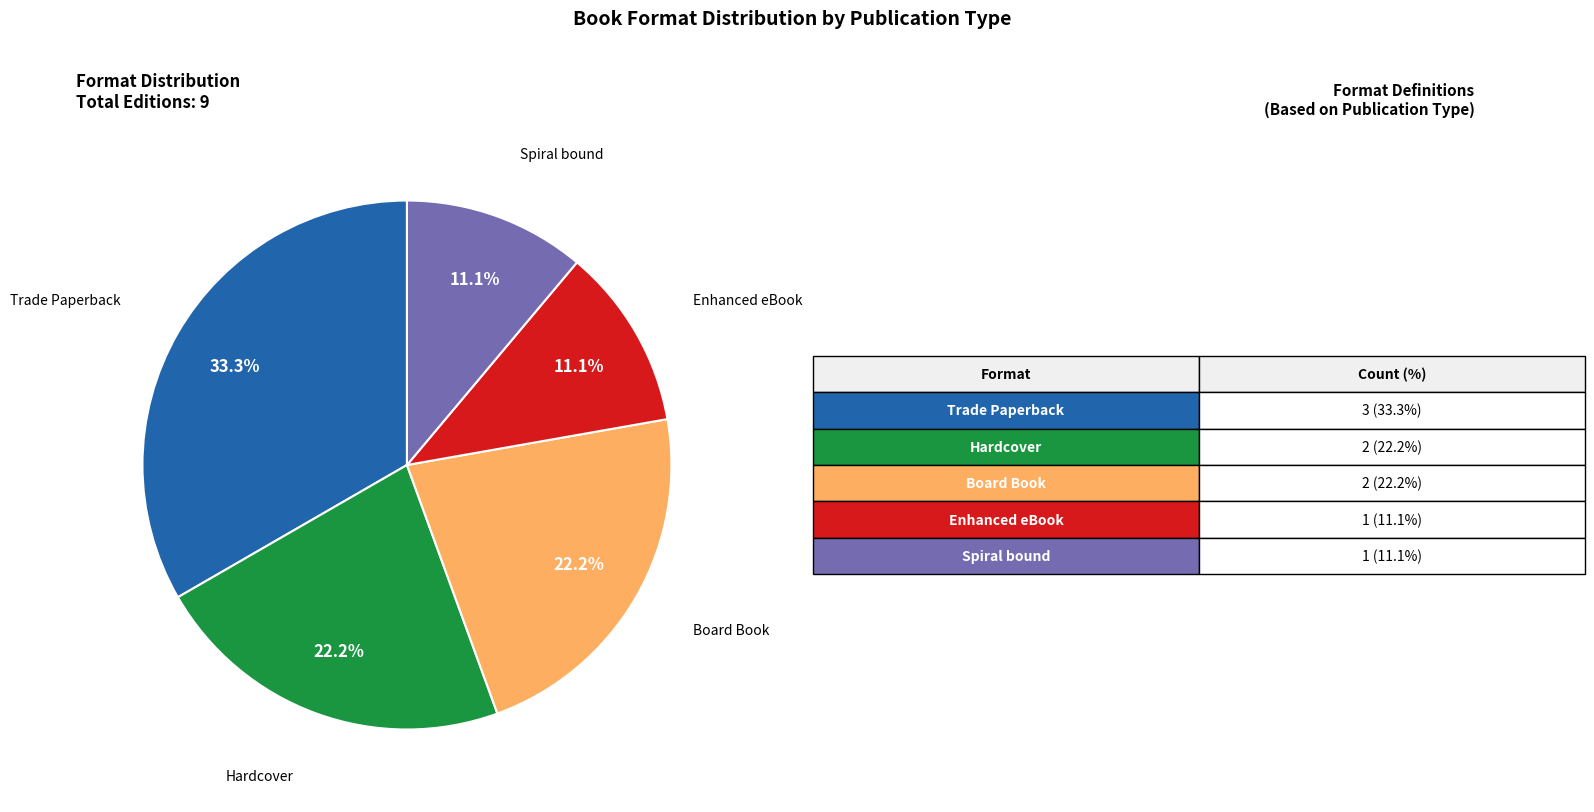

Approximately how many times larger is the value at Spiral bound compared to Board Book?

0.5